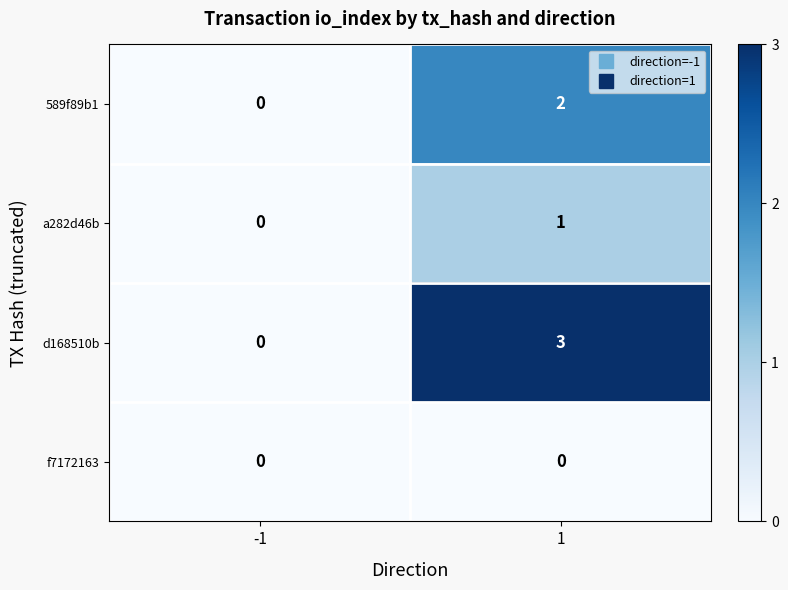

What is the maximum value for d168510b?

3